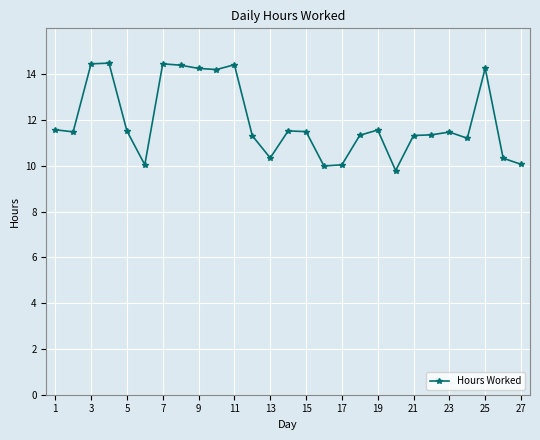

What is the greatest value displayed?

14.5